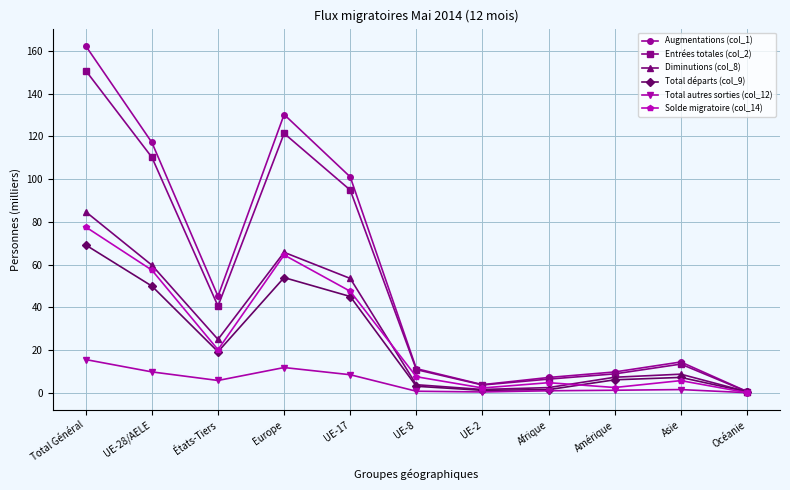

What is the label of the 9th point from the left?

Amérique